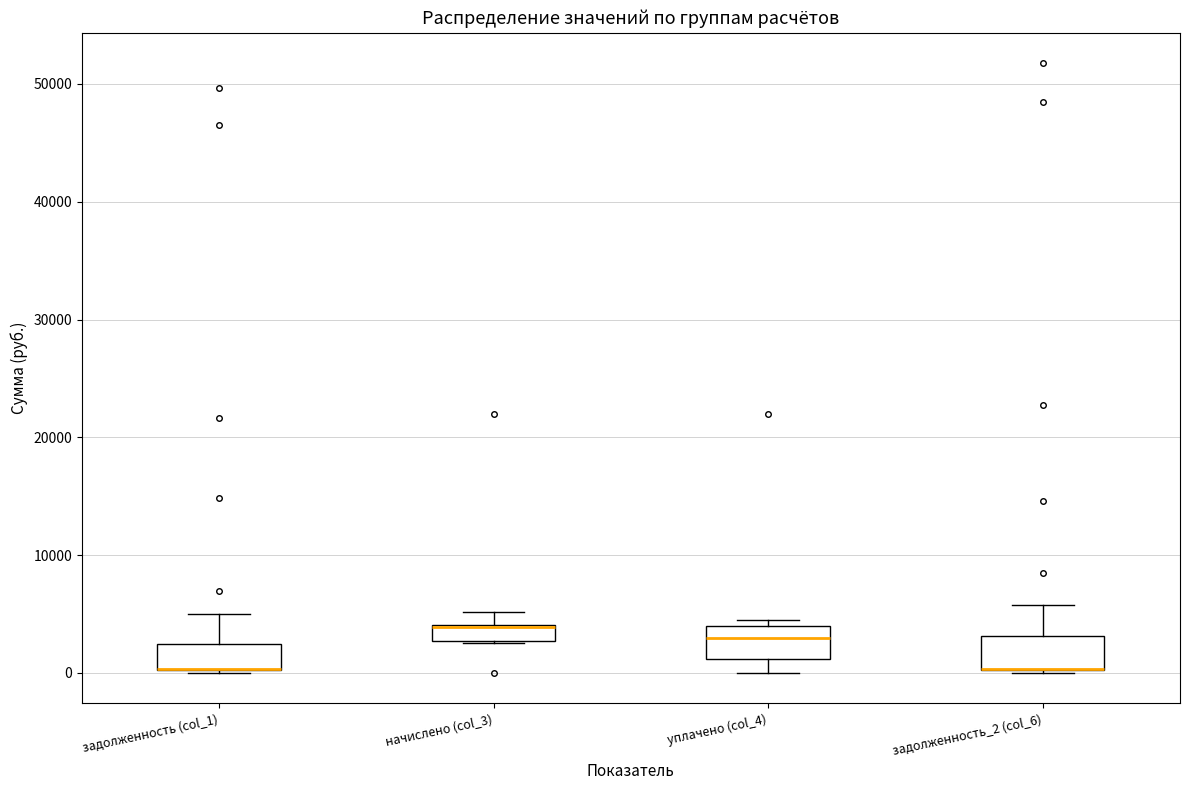

Where is the upper edge of the box for задолженность_2 (col_6) on the y-axis? The values are not printed on the chart, so give them approximately, as read against the axis.

3000